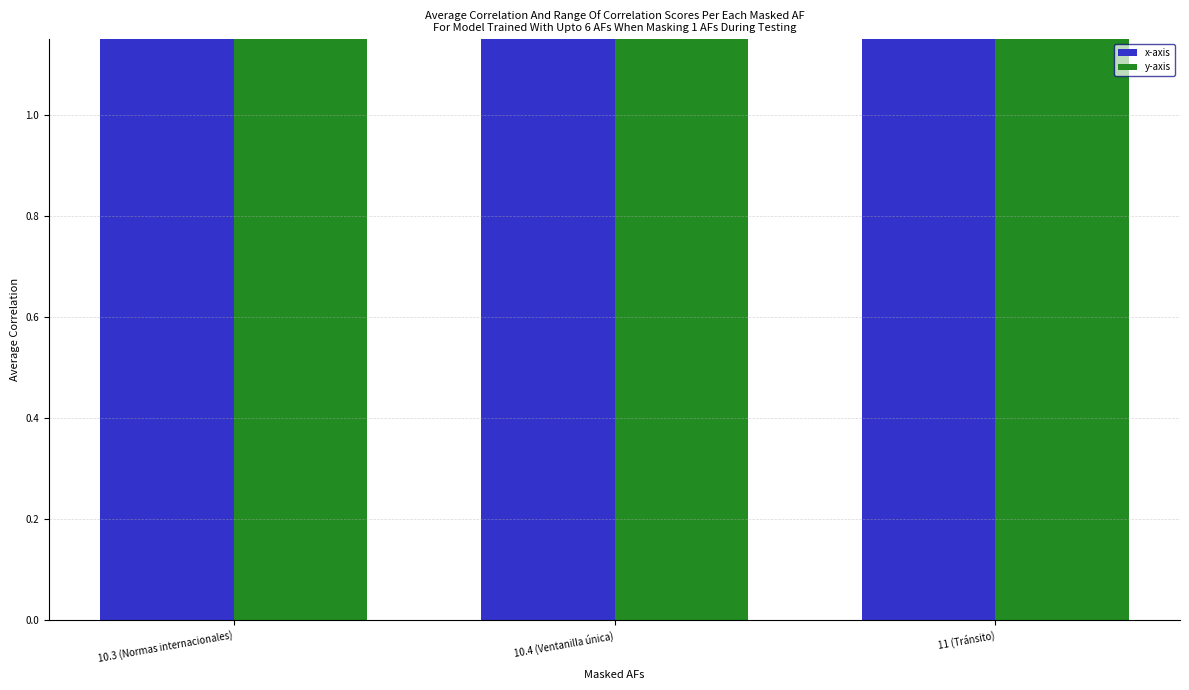

How many bars are there in each group?

2